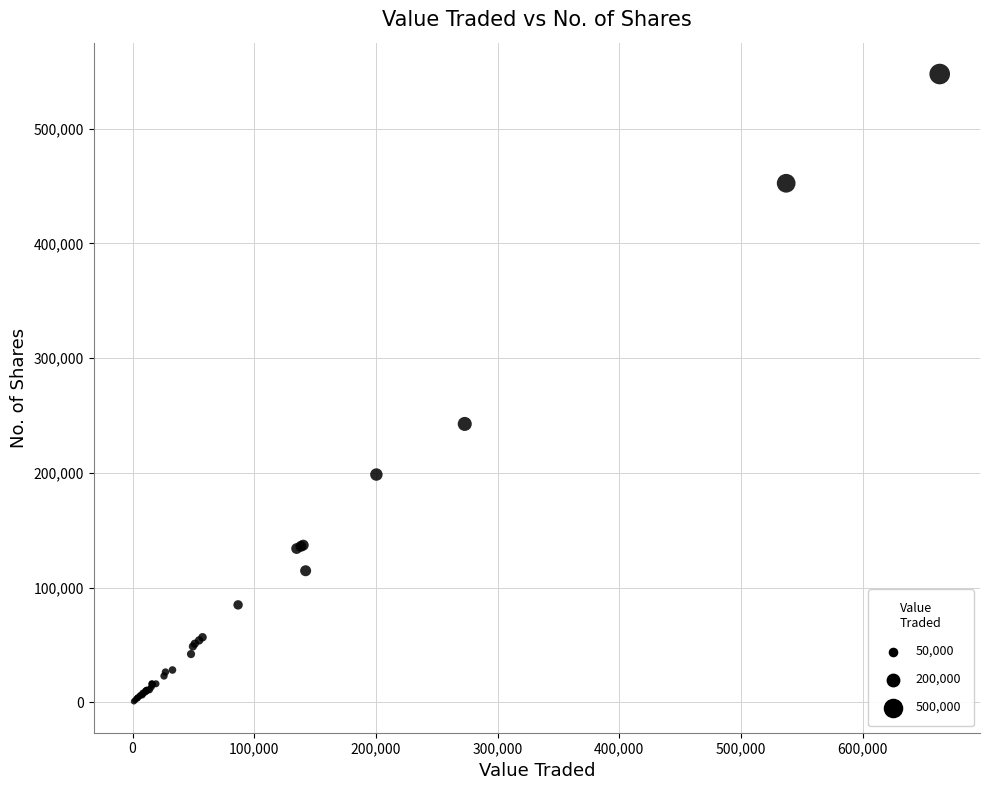

What Y value in the scatter plot is closest to 274244?

242682